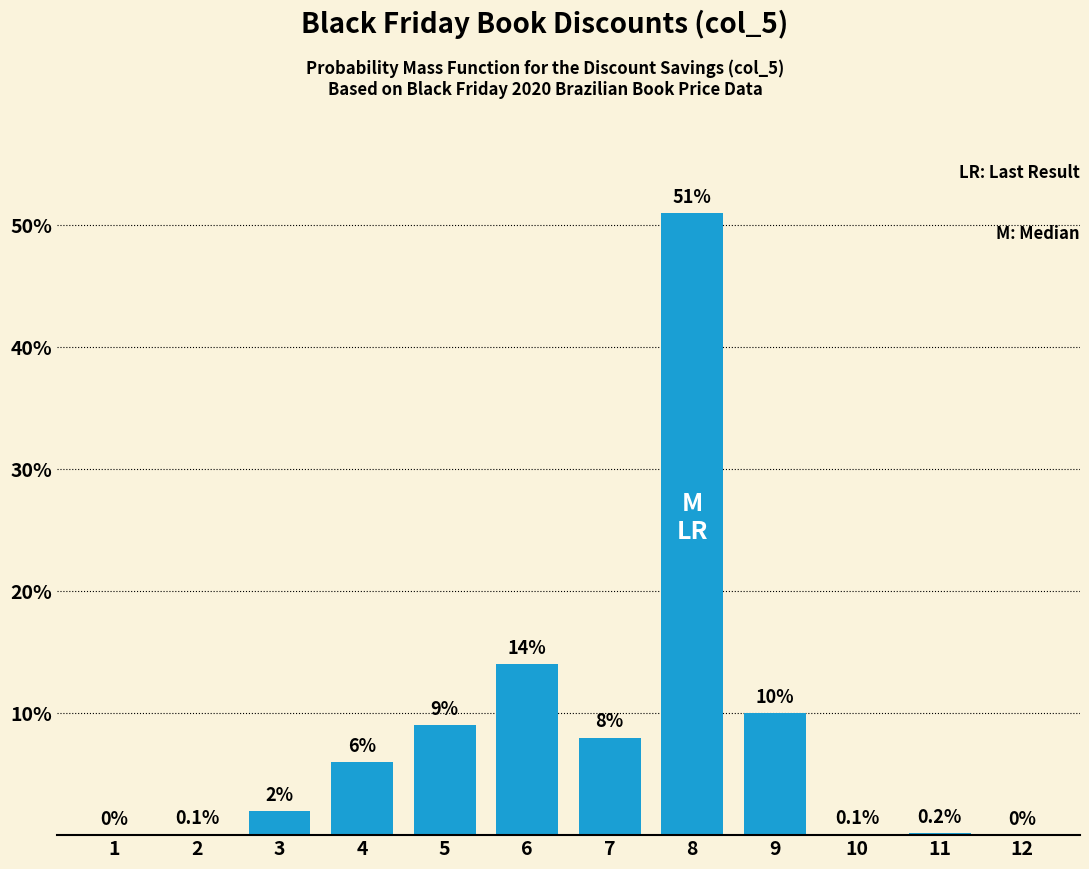

Reading right to left, extract all data points from this chart.

12=0.0	11=0.2	10=0.1	9=10.0	8=51.0	7=8.0	6=14.0	5=9.0	4=6.0	3=2.0	2=0.1	1=0.0